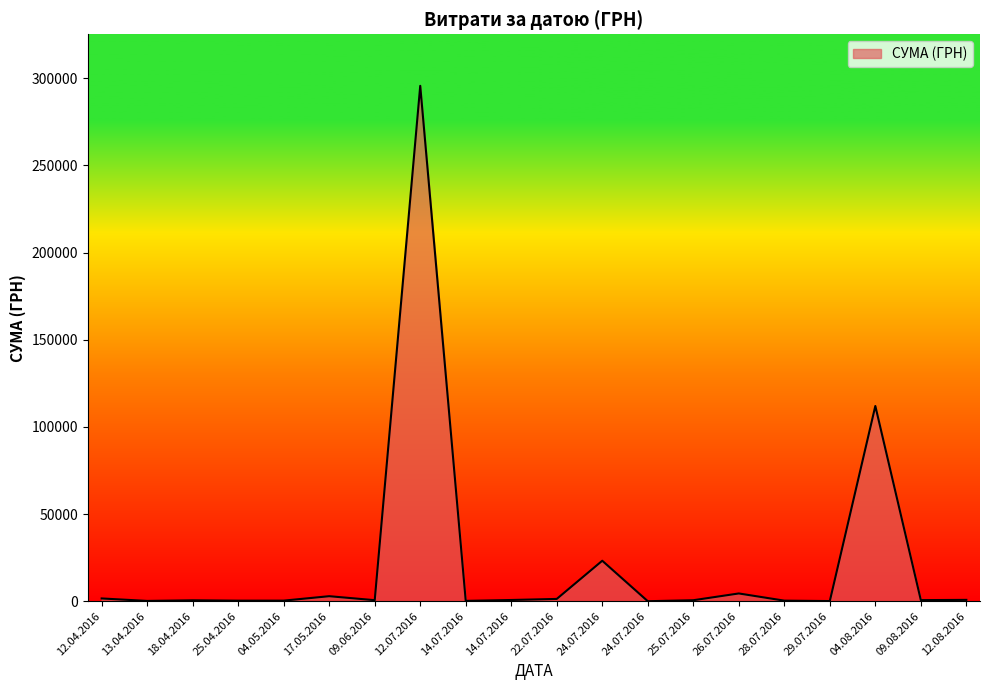

What is the sum of the values at 12.04.2016 and 18.04.2016?

2120.2